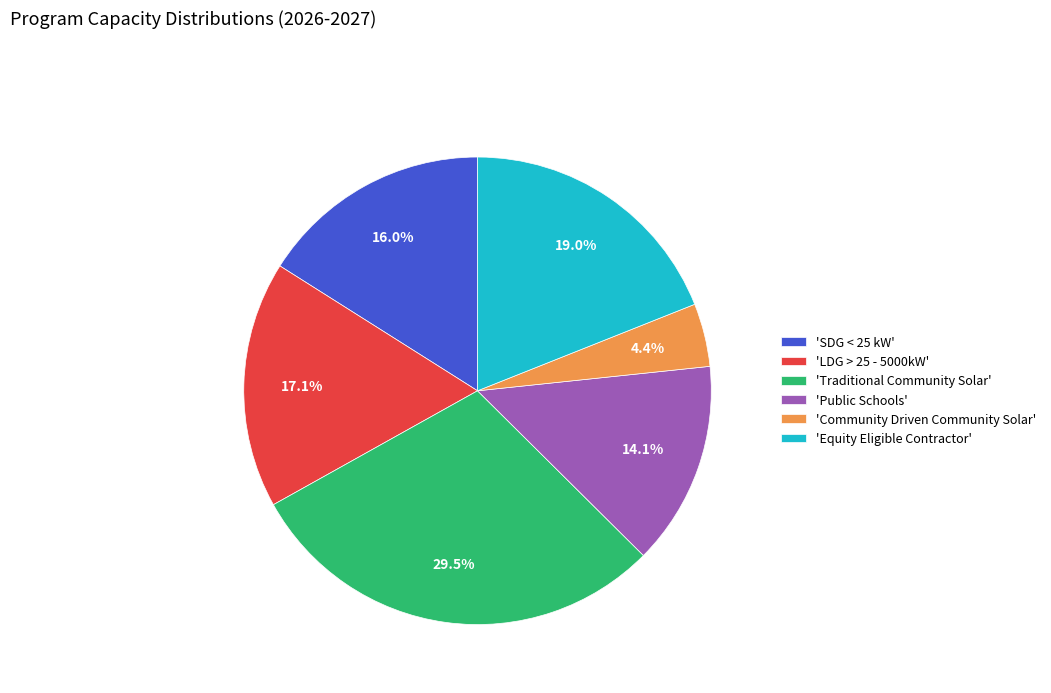

Does 'SDG < 25 kW' represent more than half of the total?

No